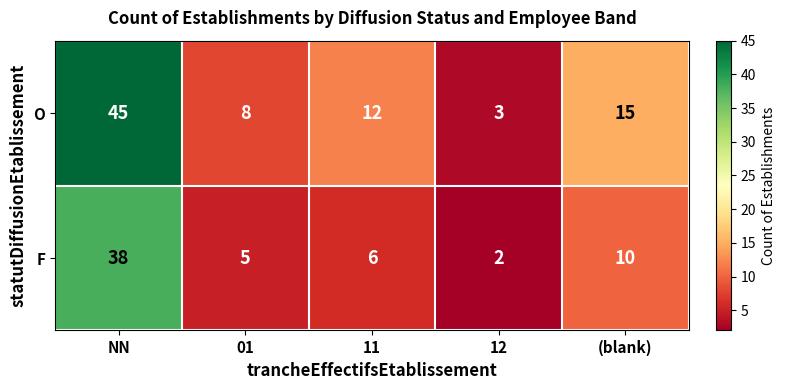

What is the difference between the highest and lowest values at 11?

6